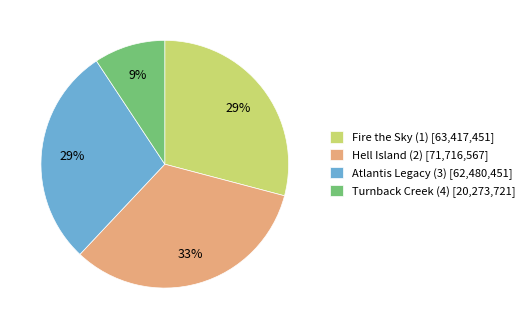

What percentage is the Hell Island (2) slice, to the nearest percent?

33%